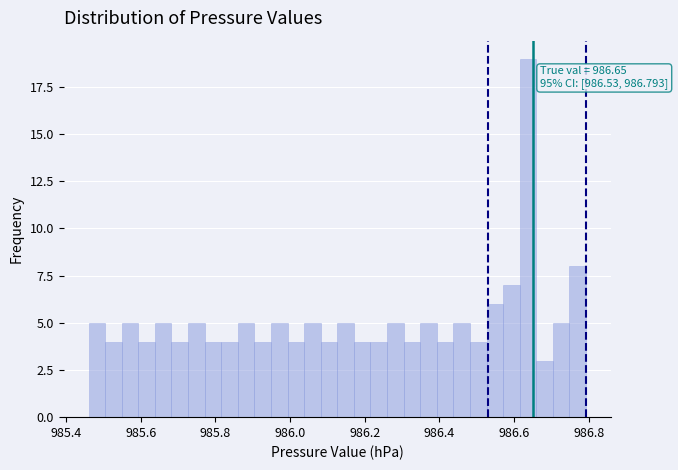

Read against the x-axis, roughly where is the centre of the tallest bar?

986.64